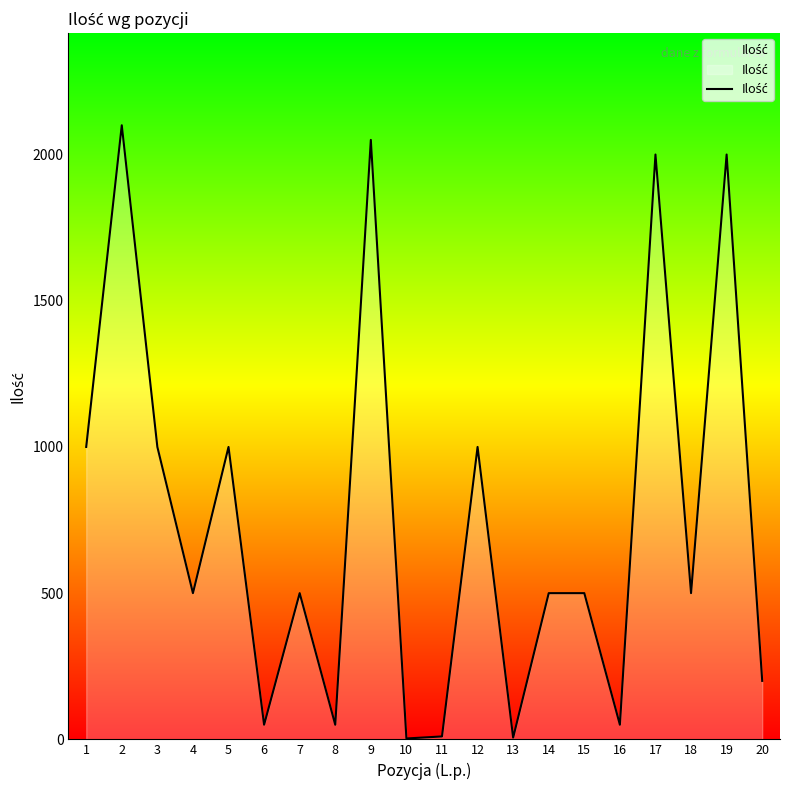

What is the minimum value shown in the chart?

3